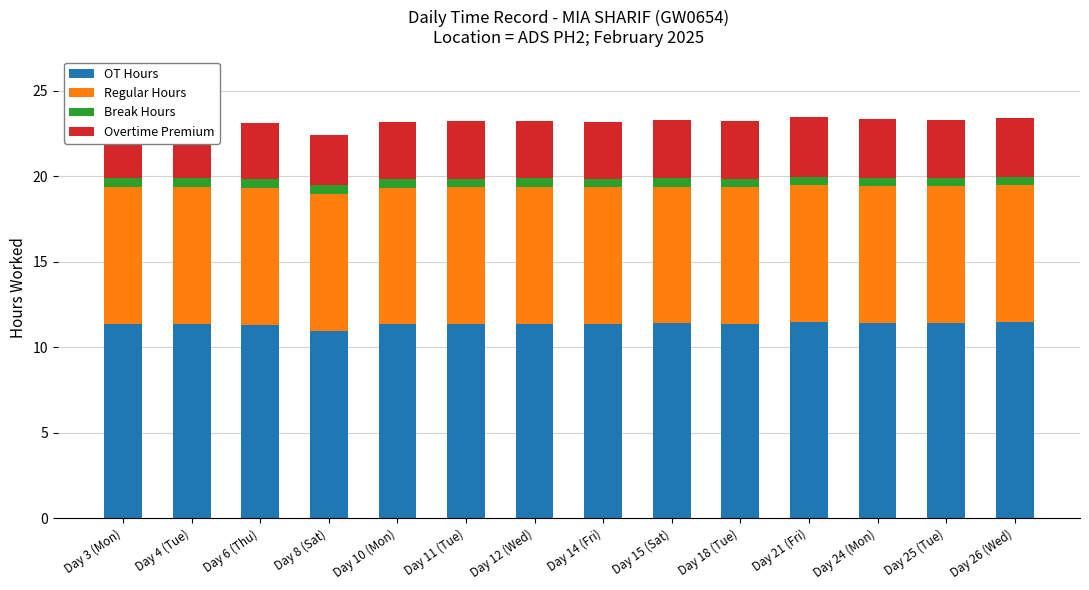

What is the average value of the OT Hours series?

11.4